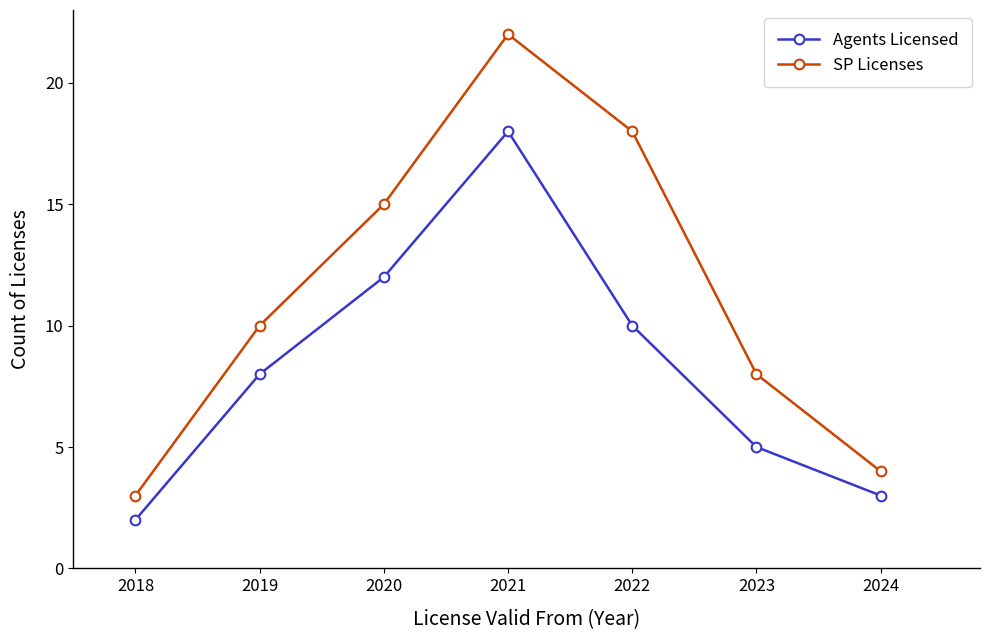

True or false: SP Licenses and Agents Licensed cross at least once.

False